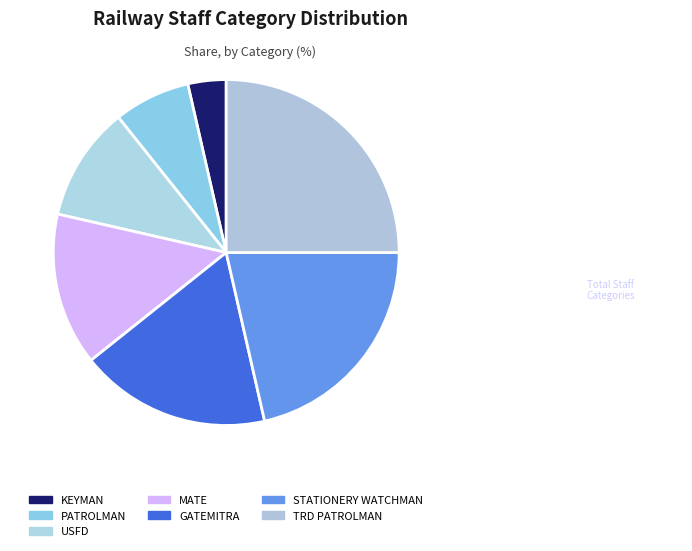

Is PATROLMAN the majority of the pie?

No